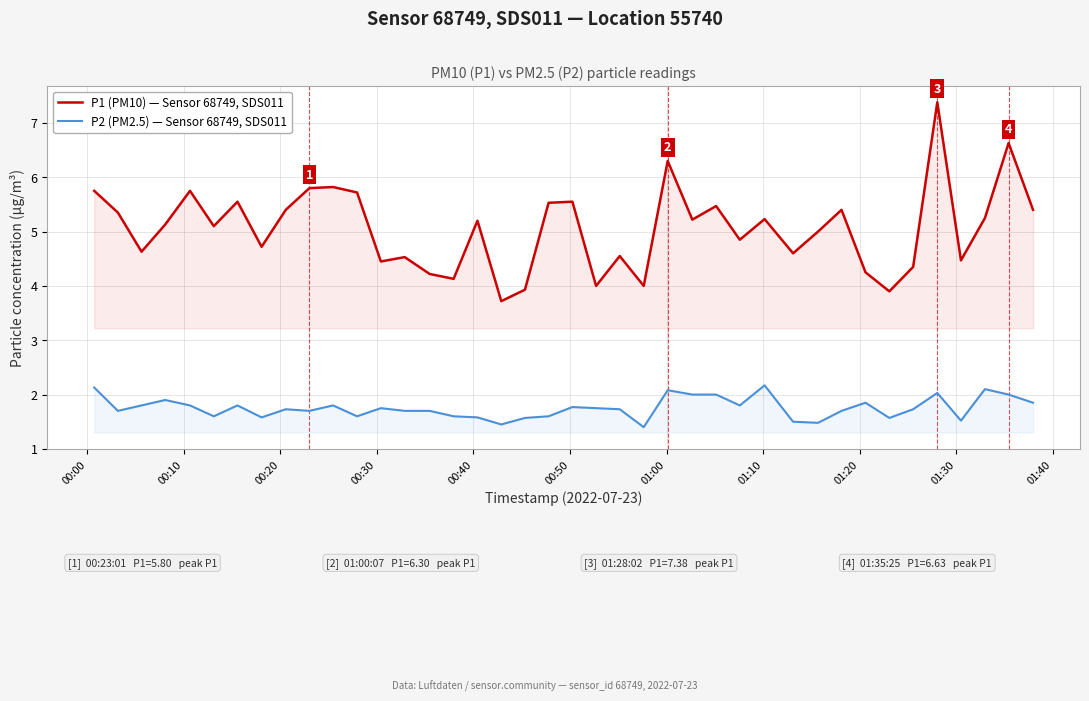

True or false: P1 (PM10) — Sensor 68749, SDS011 and P2 (PM2.5) — Sensor 68749, SDS011 intersect in this chart.

False